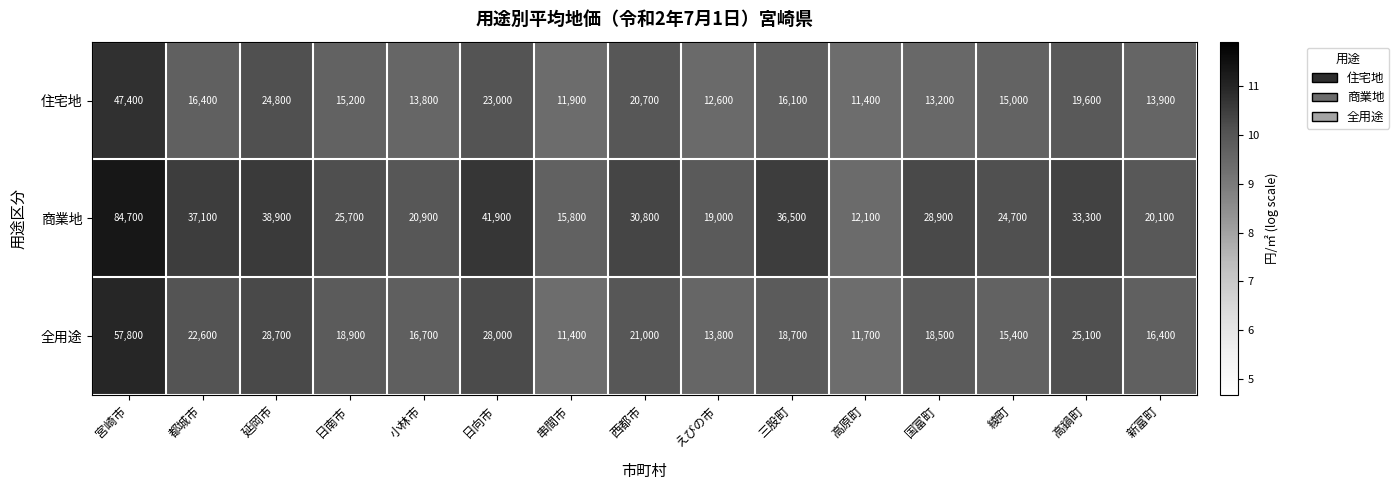

Which series has the widest spread of values?

商業地